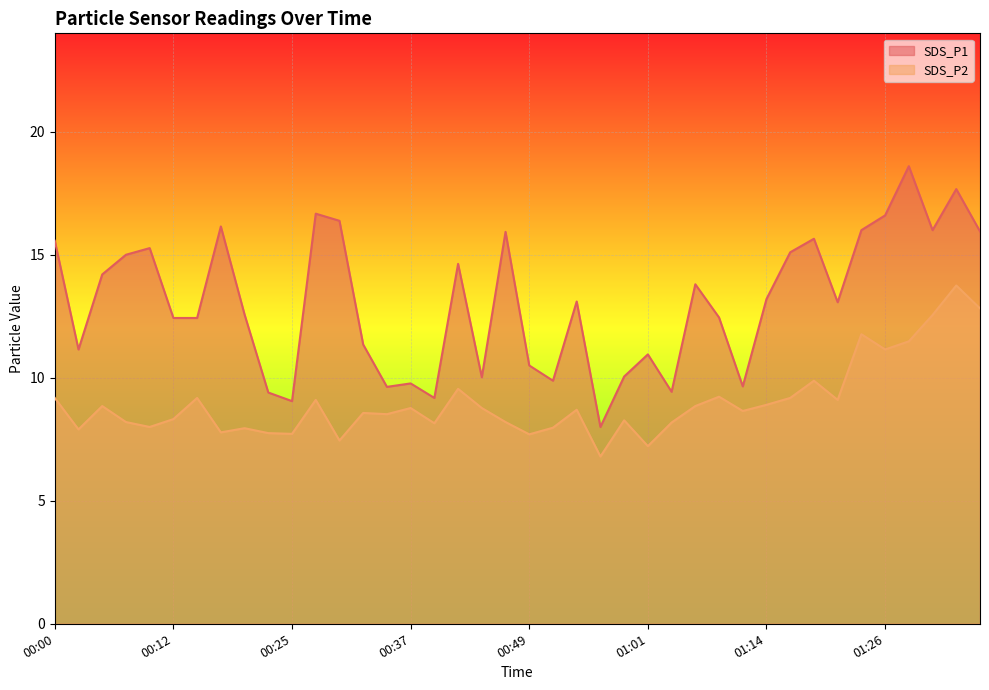

Between 00:00 and 00:49, which series saw the biggest shift?

SDS_P1